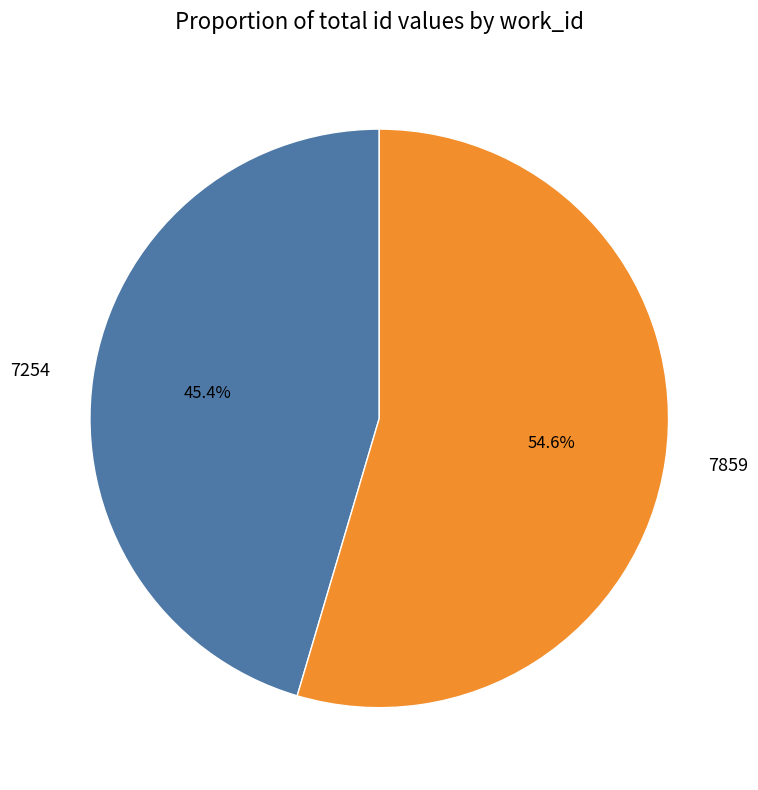

What is the ratio of the value at 7859 to the value at 7254?

1.2